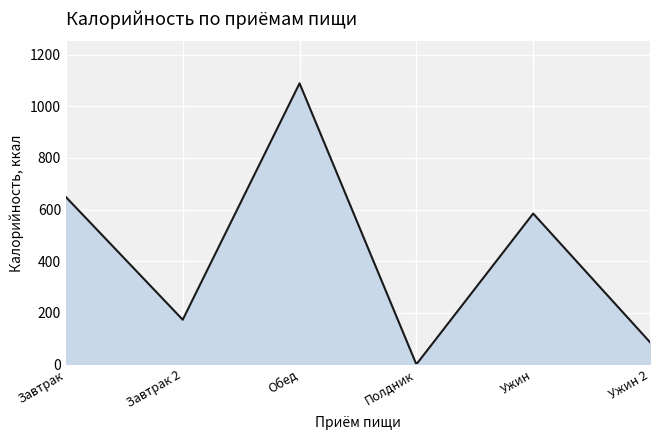

What position from the left is Завтрак?

1